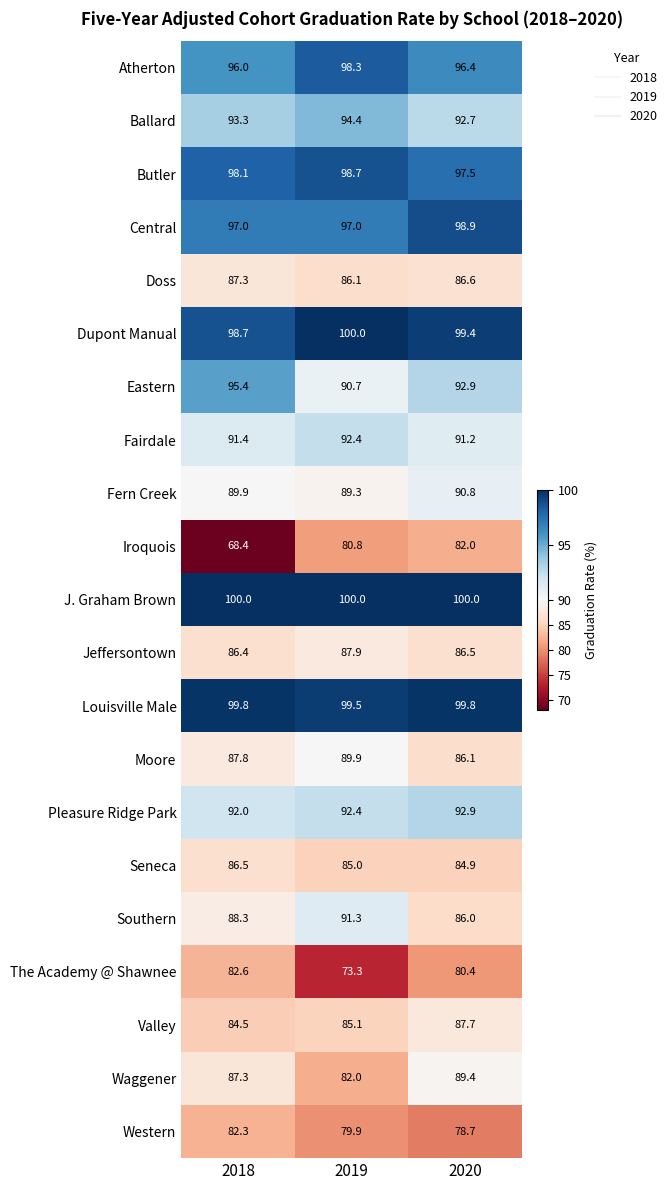

What is the difference between the maximum and minimum values in the Jeffersontown series?

1.5